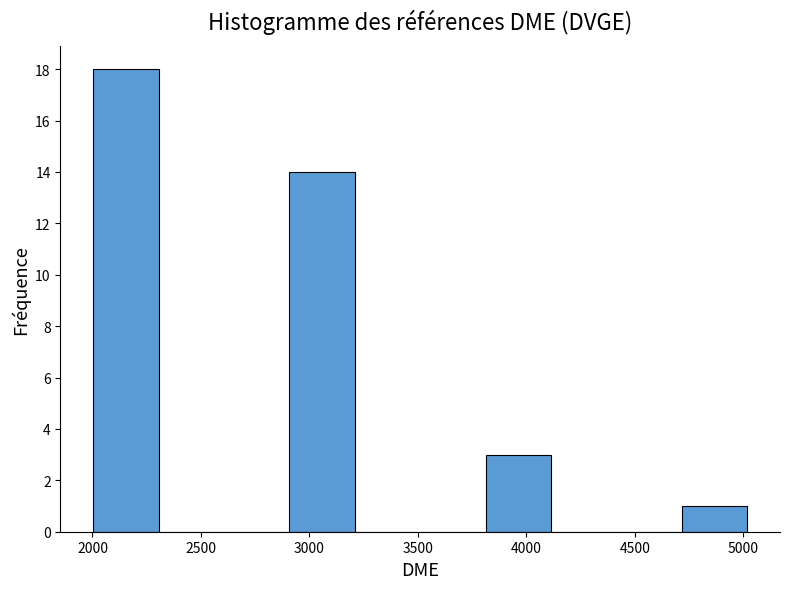

Over which range of the x-axis is the bar tallest?

2000 to 2300